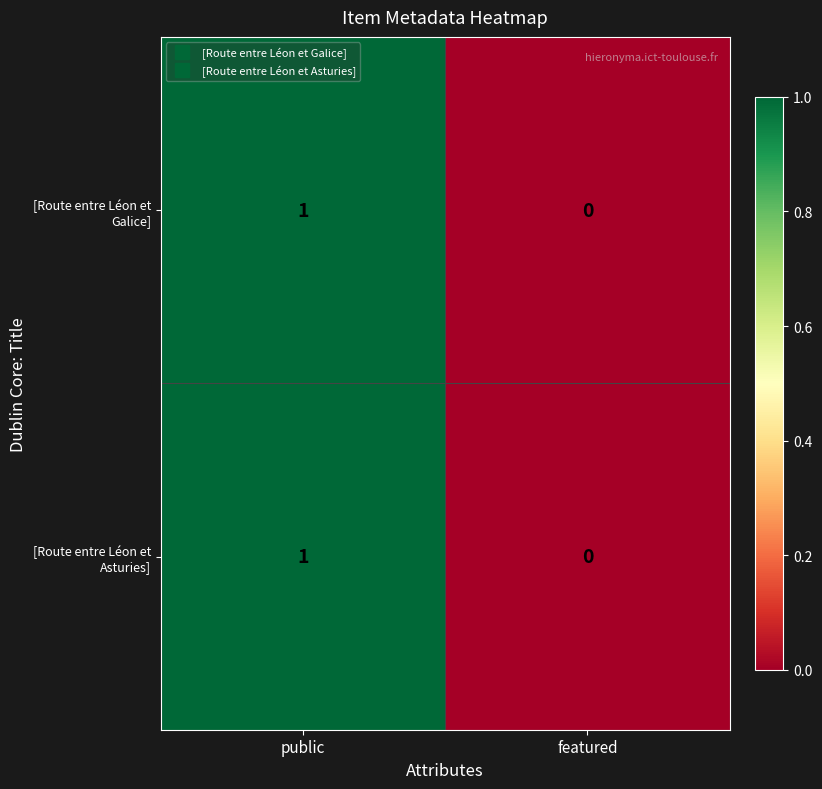

Reading right to left, extract all data points from this chart.

[Route entre Léon et Galice]: 0	1
[Route entre Léon et Asturies]: 0	1